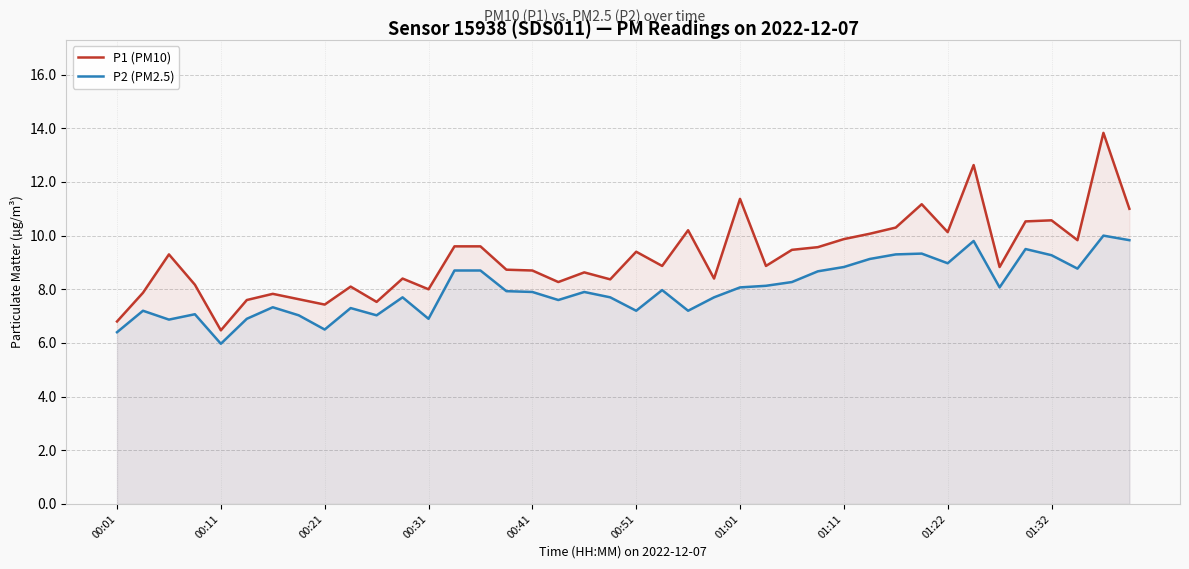

Reading right to left, what are all the values shown in this chart?

P1 (PM10): 11.0	13.8	9.8	10.6	10.5	8.8	12.6	10.1	11.2	10.3	10.1	9.9	9.6	9.5	8.9	11.4	8.4	10.2	8.9	9.4	8.4	8.6	8.3	8.7	8.7	9.6	9.6	8.0	8.4	7.5	8.1	7.4	7.6	7.8	7.6	6.5	8.2	9.3	7.9	6.8
P2 (PM2.5): 9.8	10.0	8.8	9.3	9.5	8.1	9.8	9.0	9.3	9.3	9.1	8.8	8.7	8.3	8.1	8.1	7.7	7.2	8.0	7.2	7.7	7.9	7.6	7.9	7.9	8.7	8.7	6.9	7.7	7.0	7.3	6.5	7.0	7.3	6.9	6.0	7.1	6.9	7.2	6.4